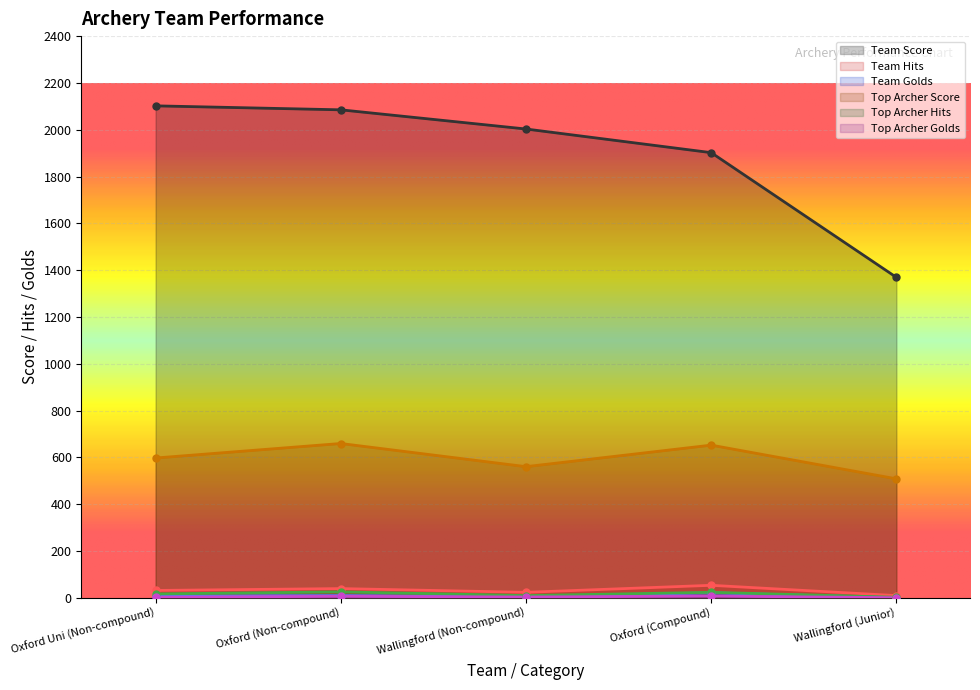

At which category does Top Archer Golds reach its first local valley?

Wallingford (Non-compound)